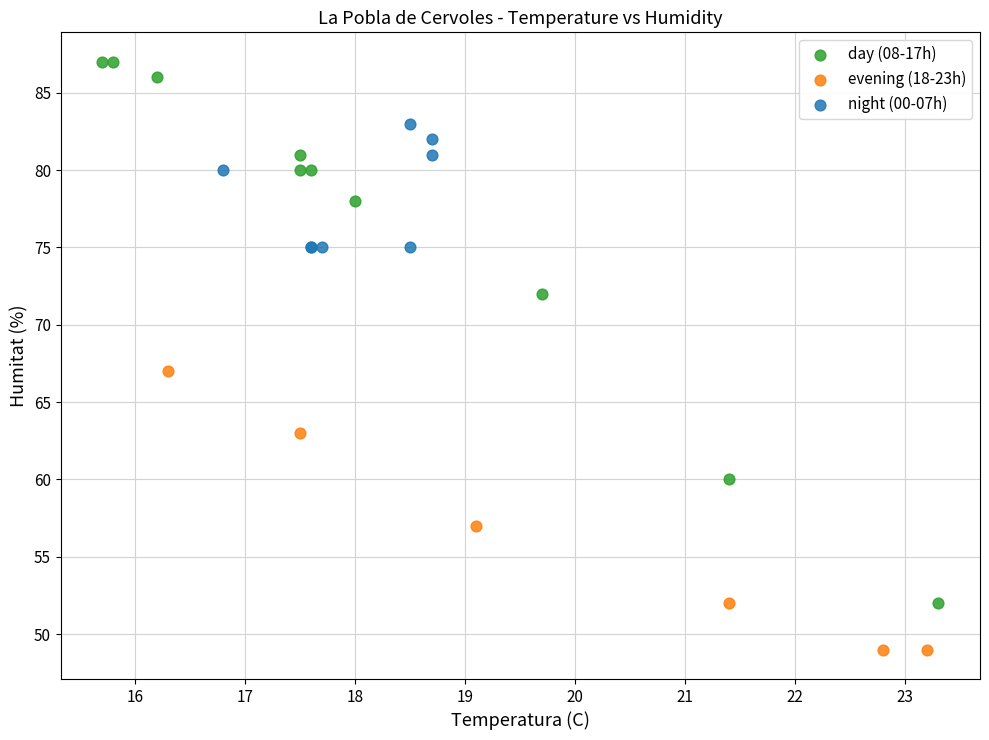

Which series has the widest spread of Y values?

day (08-17h)